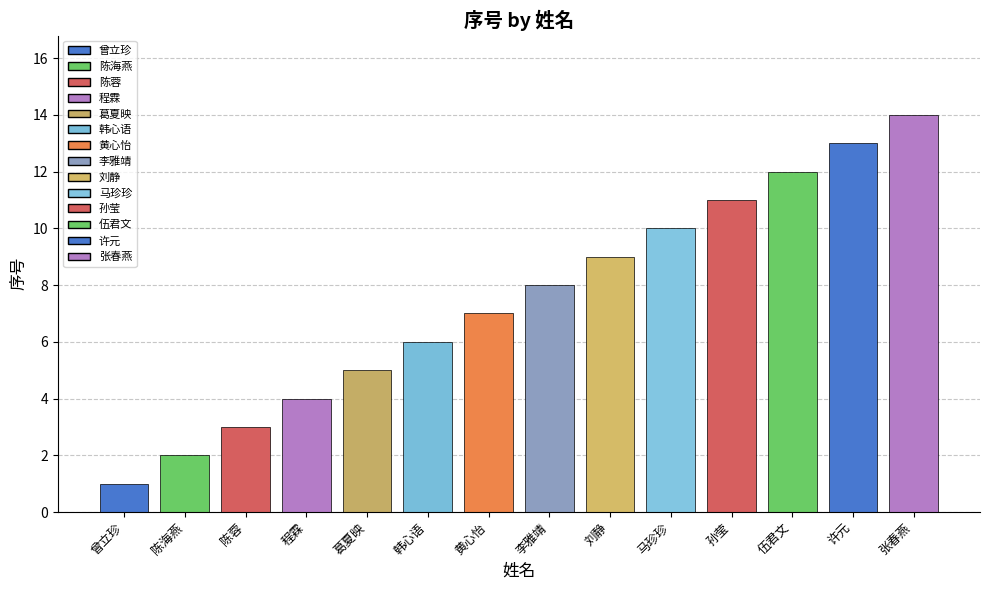

What is the difference between the maximum and minimum values?

13